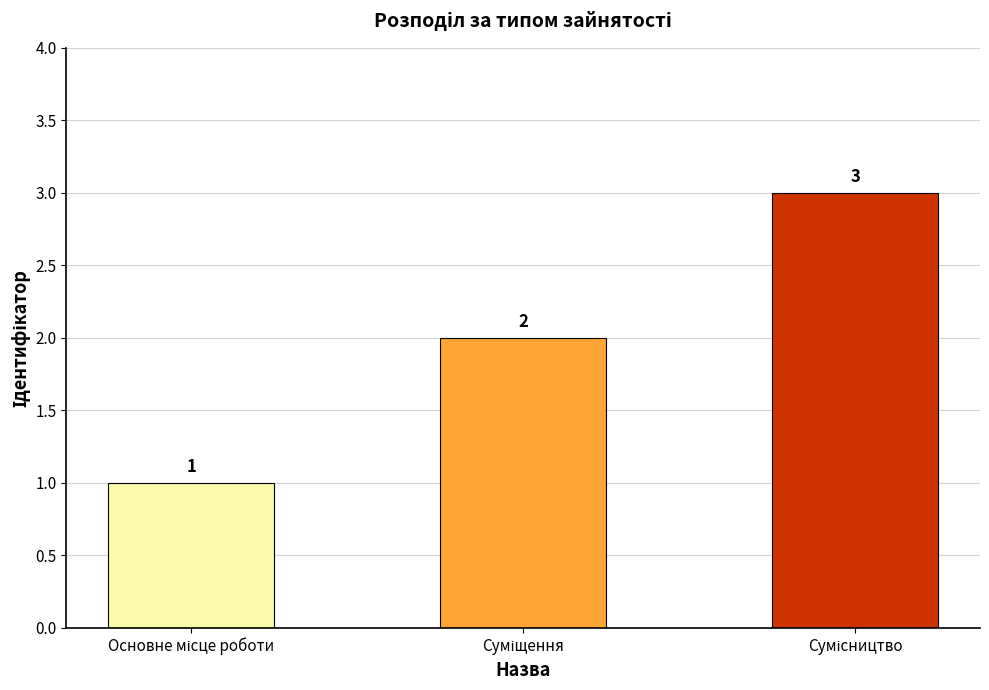

What is the maximum value shown in the chart?

3